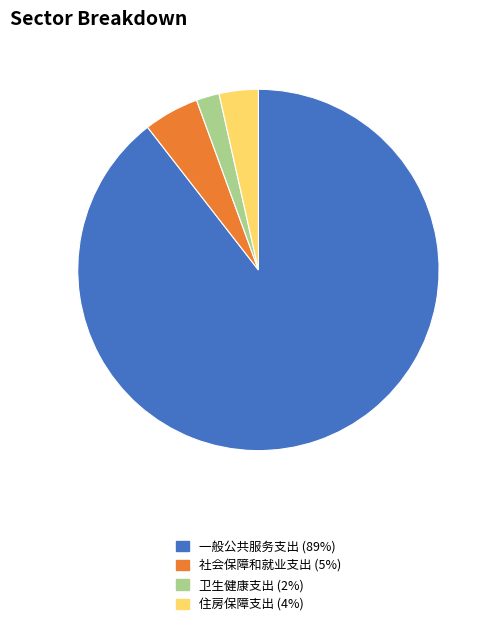

How many segments does this pie chart have?

4